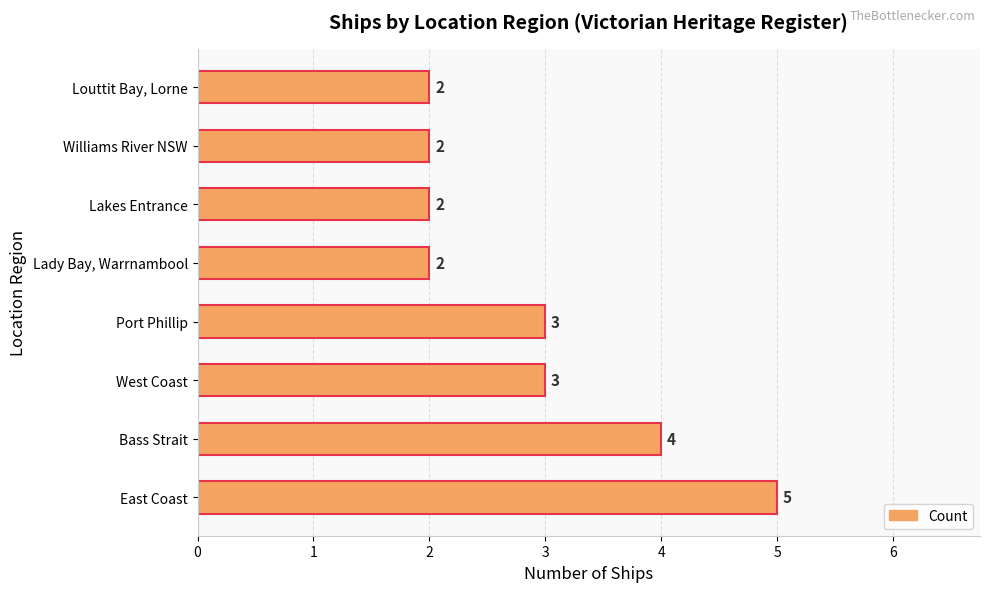

What is the difference between the maximum and second lowest values?

3